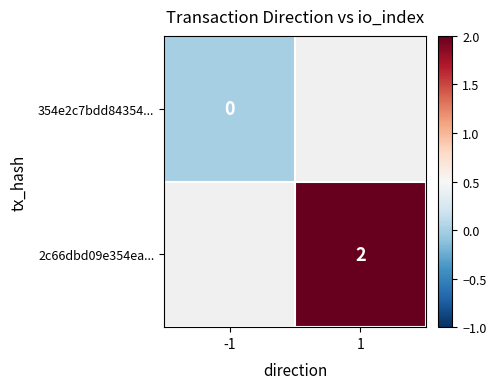

Count the number of categories in the chart.

2